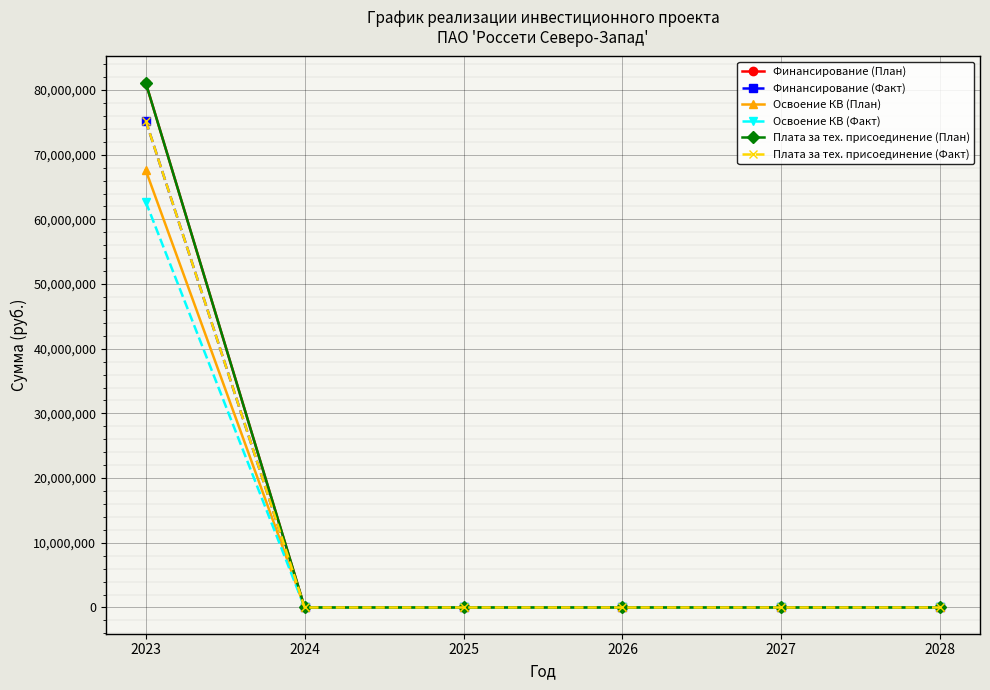

True or false: Финансирование (Факт) has a value of 122155414 at 2023.

False